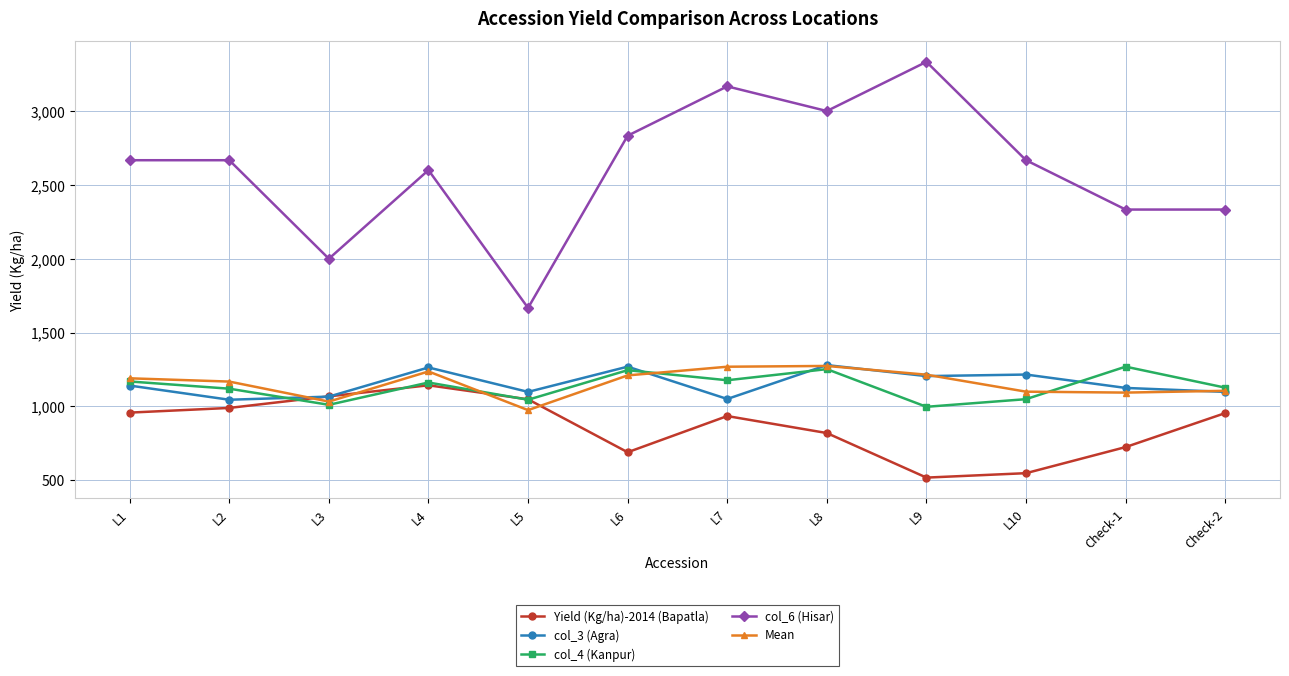

True or false: col_6 (Hisar) and col_4 (Kanpur) cross at least once.

False